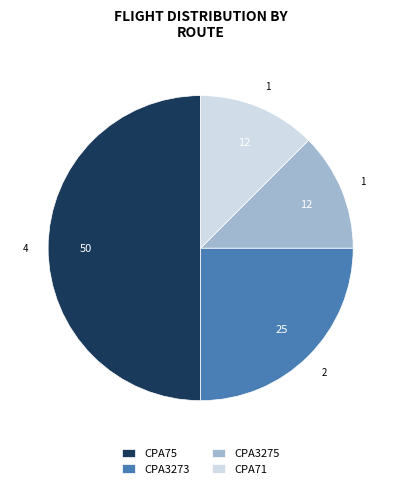

Which has a higher value, CPA71 or CPA75?

CPA75